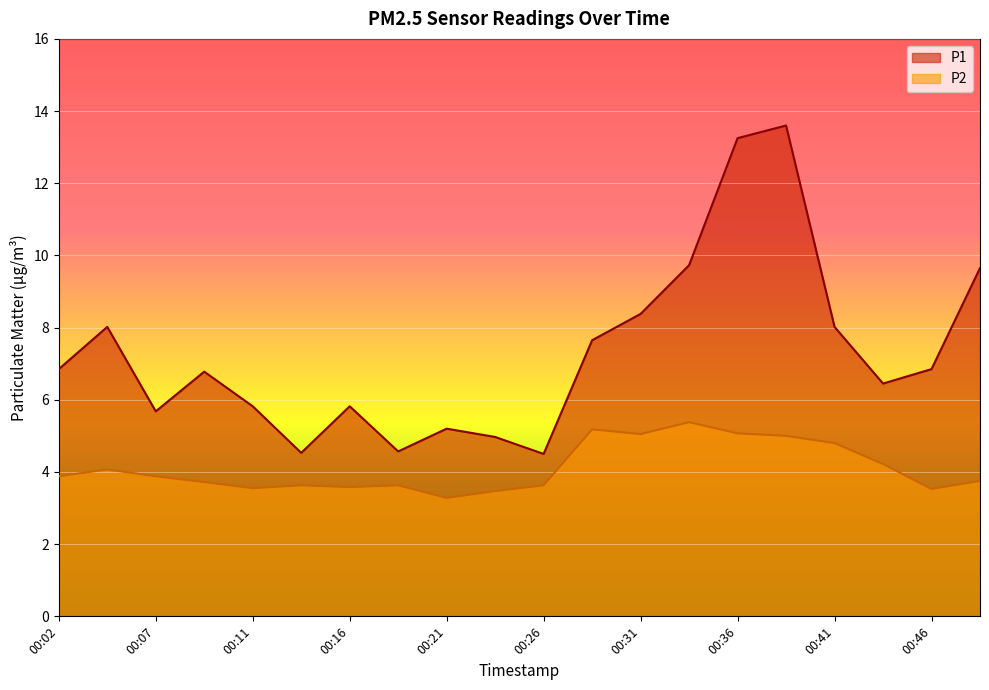

How many lines are shown in the chart?

2